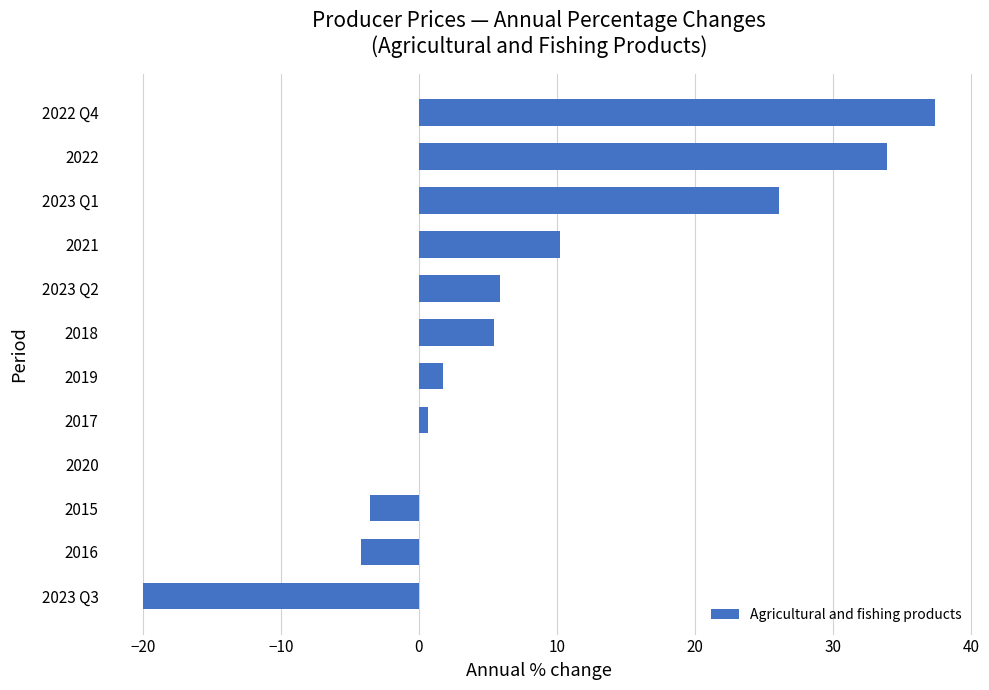

Count the number of data series in this chart.

1